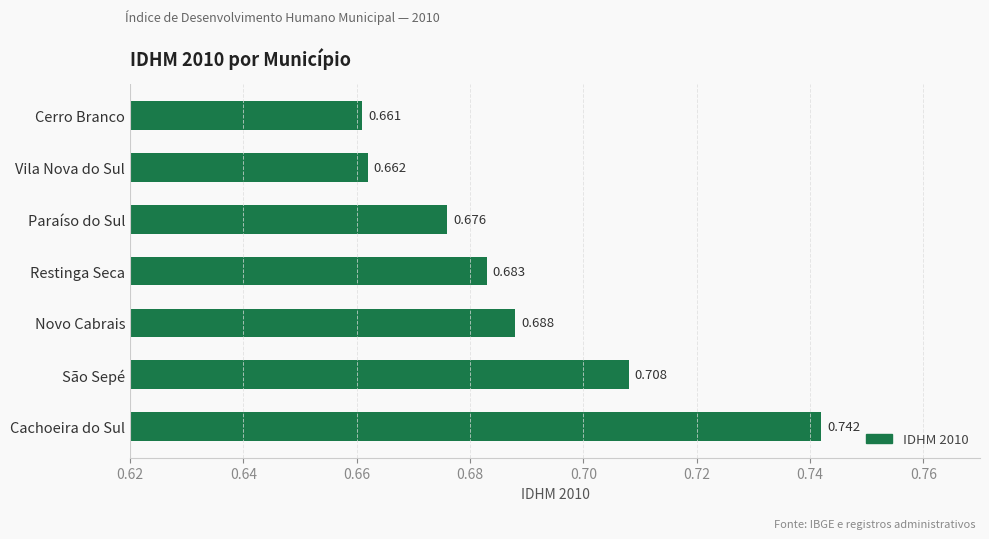

Rank the categories by value from lowest to highest.

Cerro Branco, Vila Nova do Sul, Paraíso do Sul, Restinga Seca, Novo Cabrais, São Sepé, Cachoeira do Sul